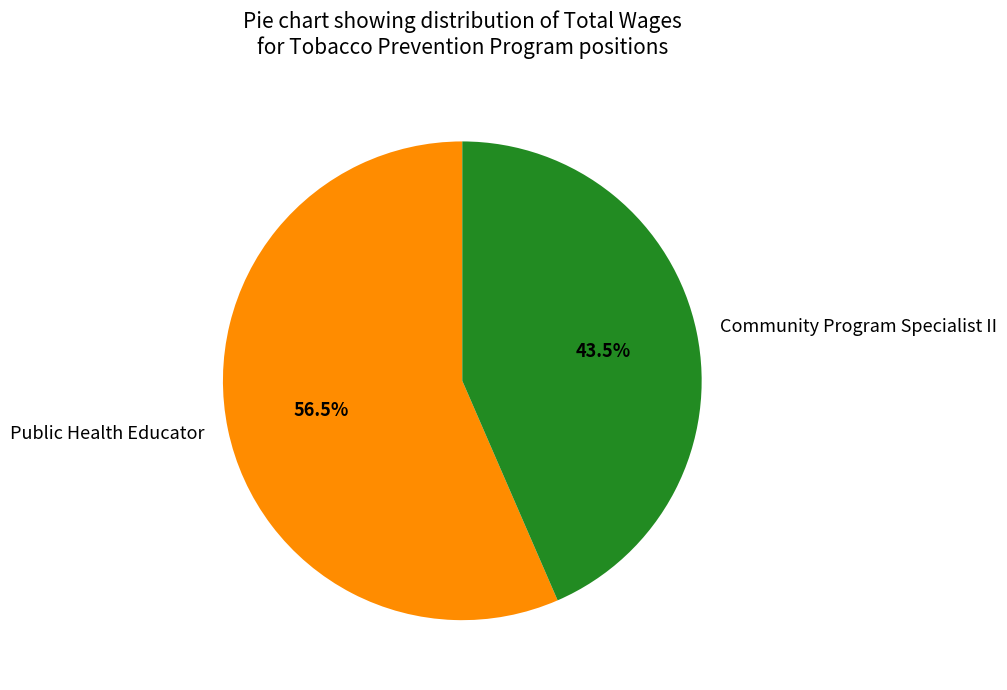

How many slices are in this pie chart?

2